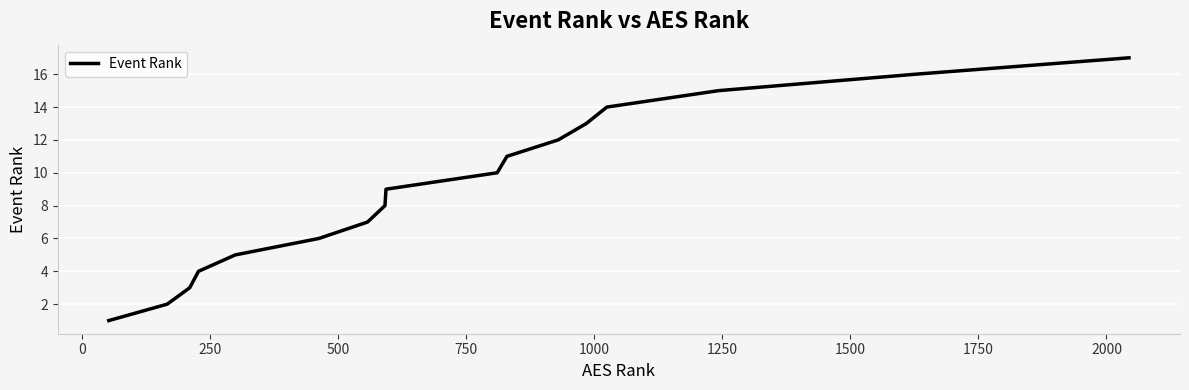

What is the difference between the maximum and minimum values?

16